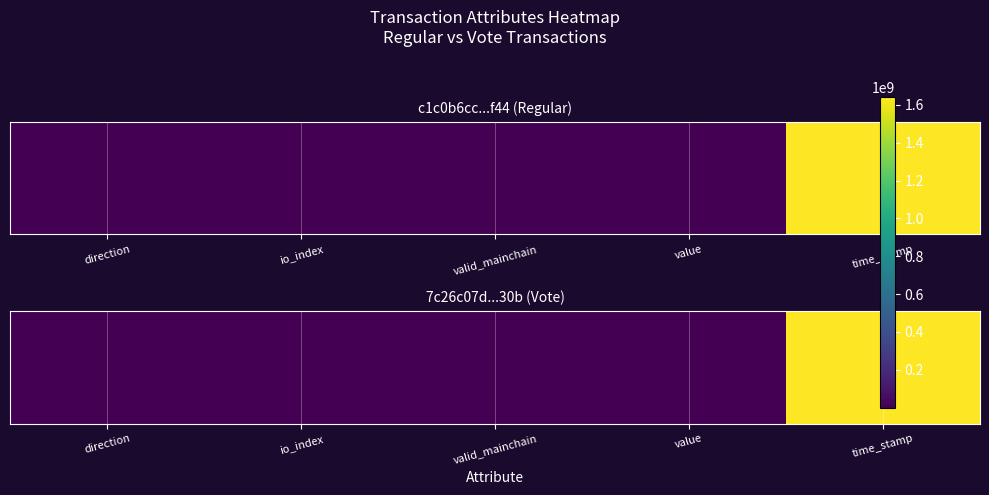

Rank the categories by value from highest to lowest.

time_stamp, value, io_index, direction, valid_mainchain